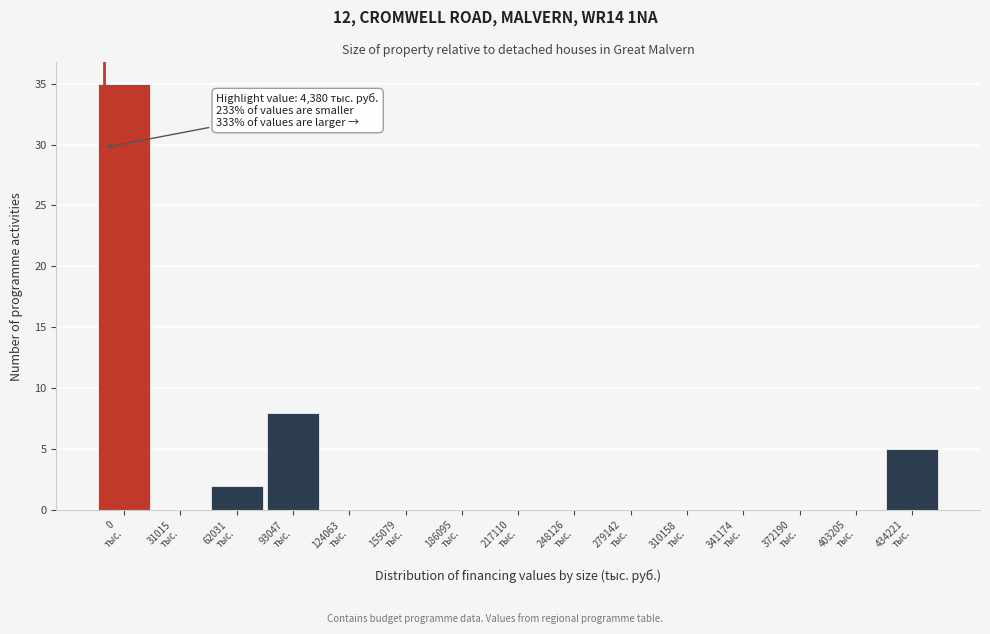

What is the sum of all values?

50